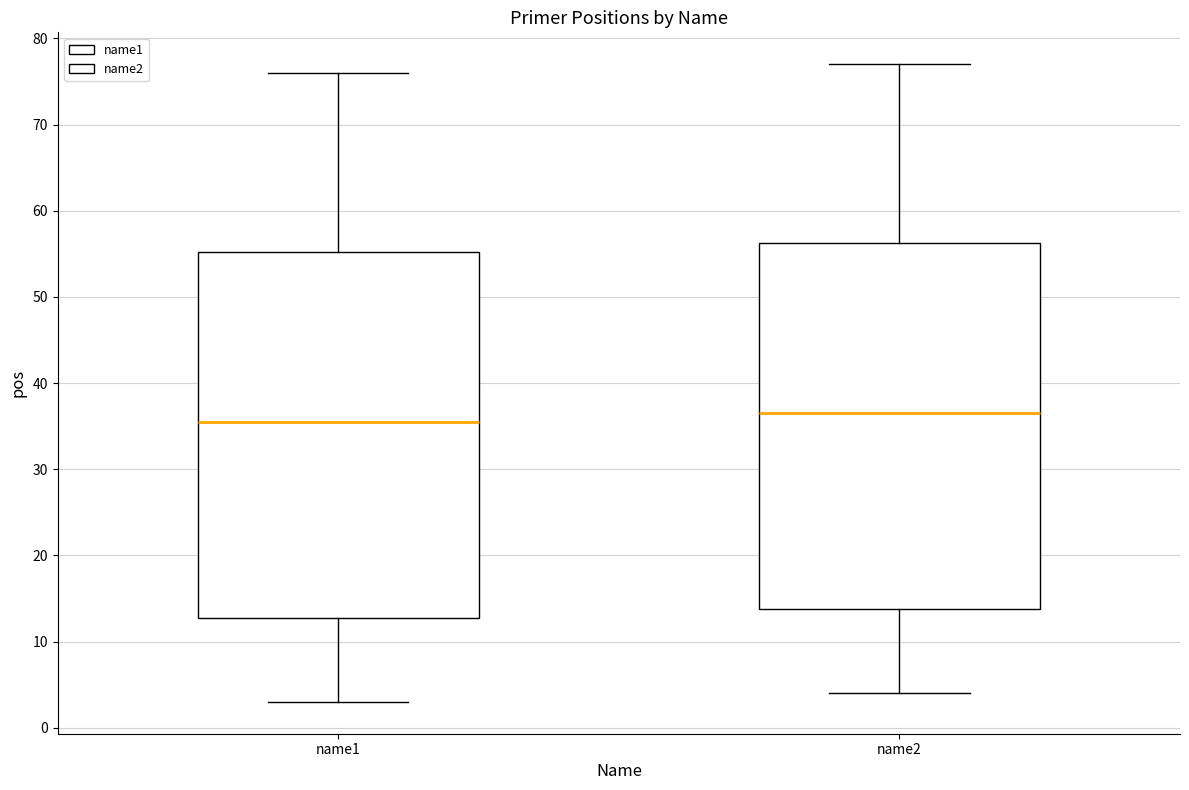

Reading left to right, transcribe this box plot: for each box, give where its median line is, the range the box spans, and where its two whiskers end, as read against the y-axis. The values are not printed on the chart, so give them approximately, as read against the axis.

name1: median 36, box 13 to 55, whiskers 3 to 76
name2: median 37, box 14 to 56, whiskers 4 to 77